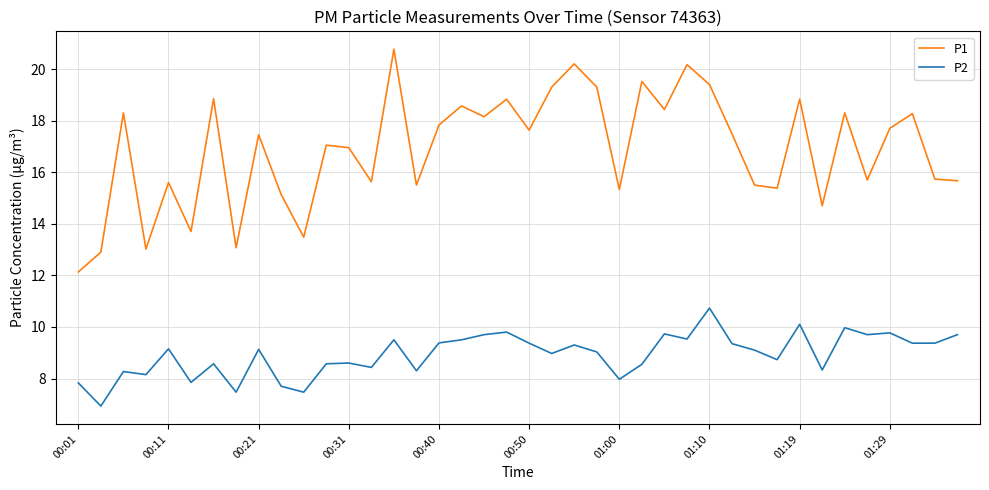

True or false: P2 and P1 cross at least once.

False